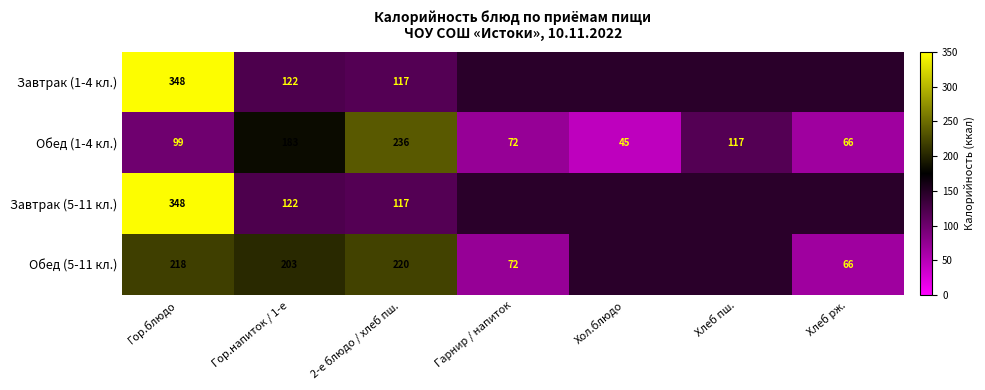

What is the spread (max minus min) of values at 2-е блюдо / хлеб пш.?

119